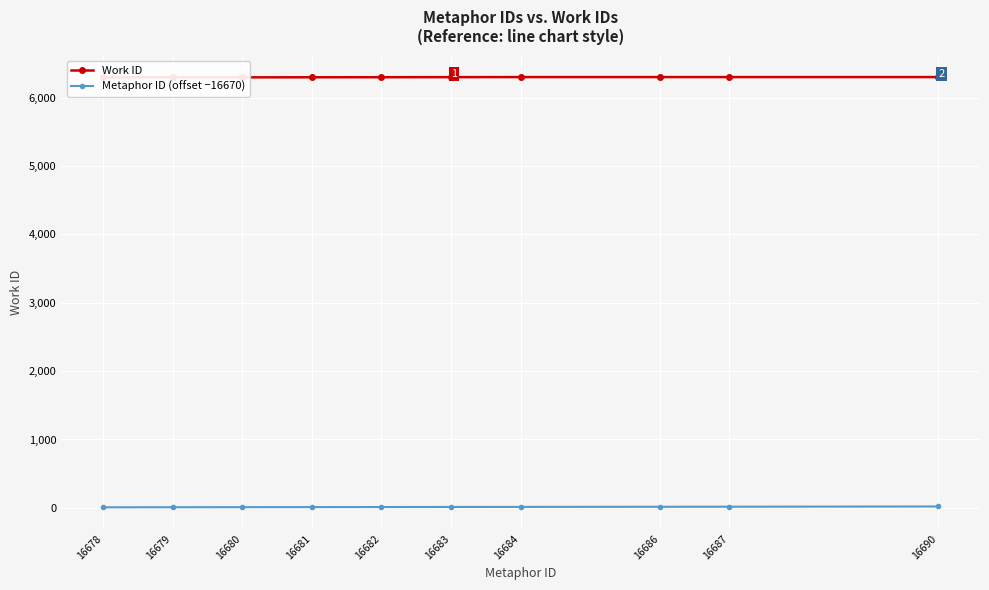

Read the Work ID value at 16679.

6296